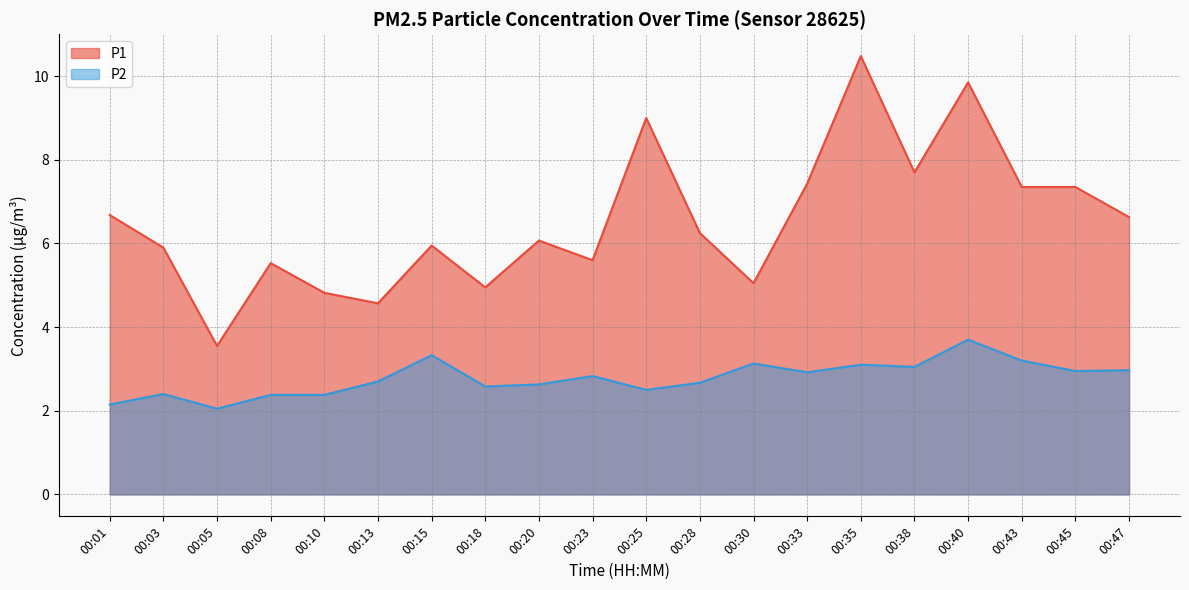

What is the value of the P2 point at the 19th from the left?

3.0